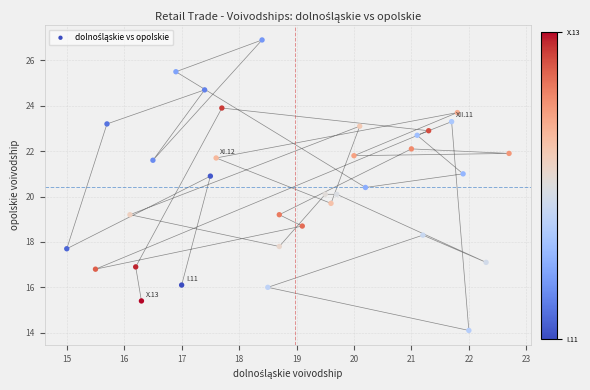

What is the range of Y values (max minus min)?

12.8